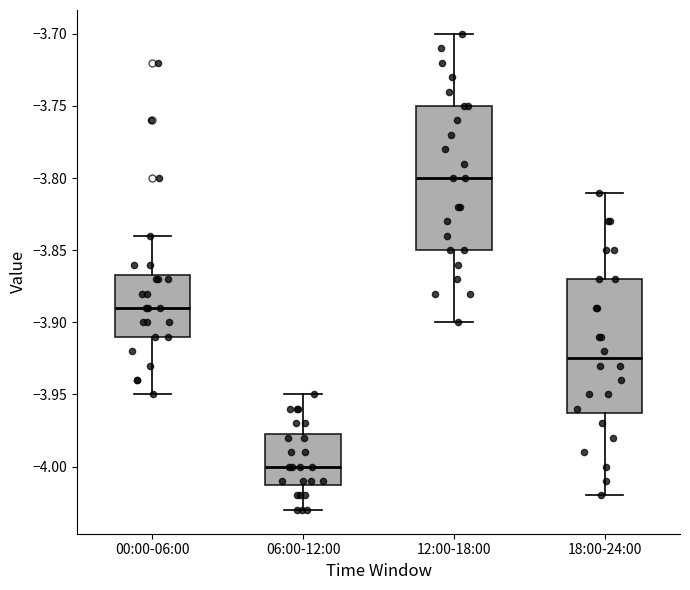

Reading left to right, read every box against the y-axis: the position of its median line, the range the box covers, and the ends of its whiskers. The values are not printed on the chart, so give them approximately, as read against the axis.

00:00-06:00: median -3.890, box -3.910 to -3.865, whiskers -3.950 to -3.840
06:00-12:00: median -4.000, box -4.010 to -3.975, whiskers -4.030 to -3.950
12:00-18:00: median -3.800, box -3.850 to -3.750, whiskers -3.900 to -3.700
18:00-24:00: median -3.925, box -3.960 to -3.870, whiskers -4.020 to -3.810